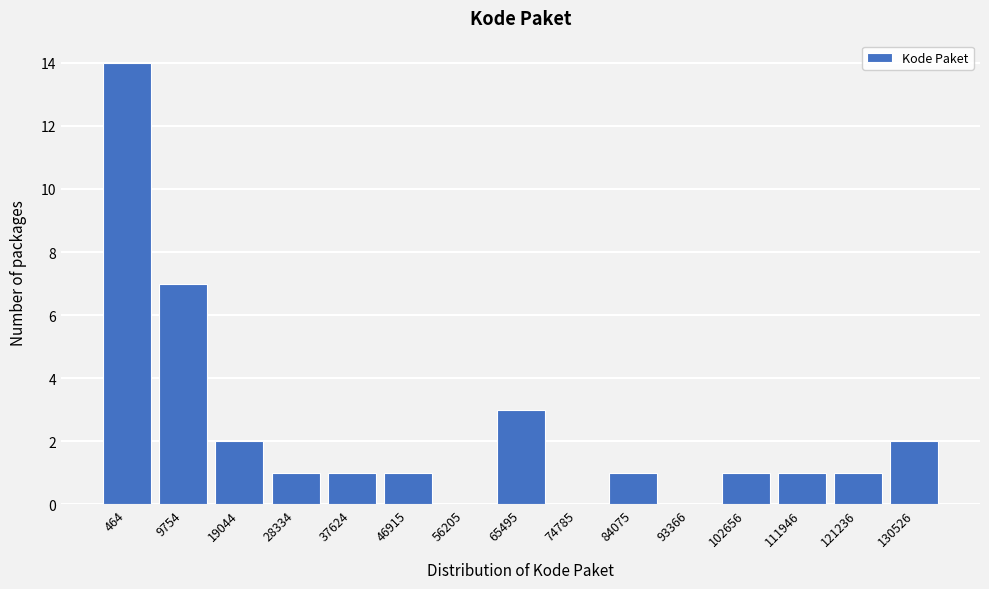

Reading left to right, what are all the values shown in this chart?

464=14	9754=7	19044=2	28334=1	37624=1	46915=1	56205=0	65495=3	74785=0	84075=1	93366=0	102656=1	111946=1	121236=1	130526=2